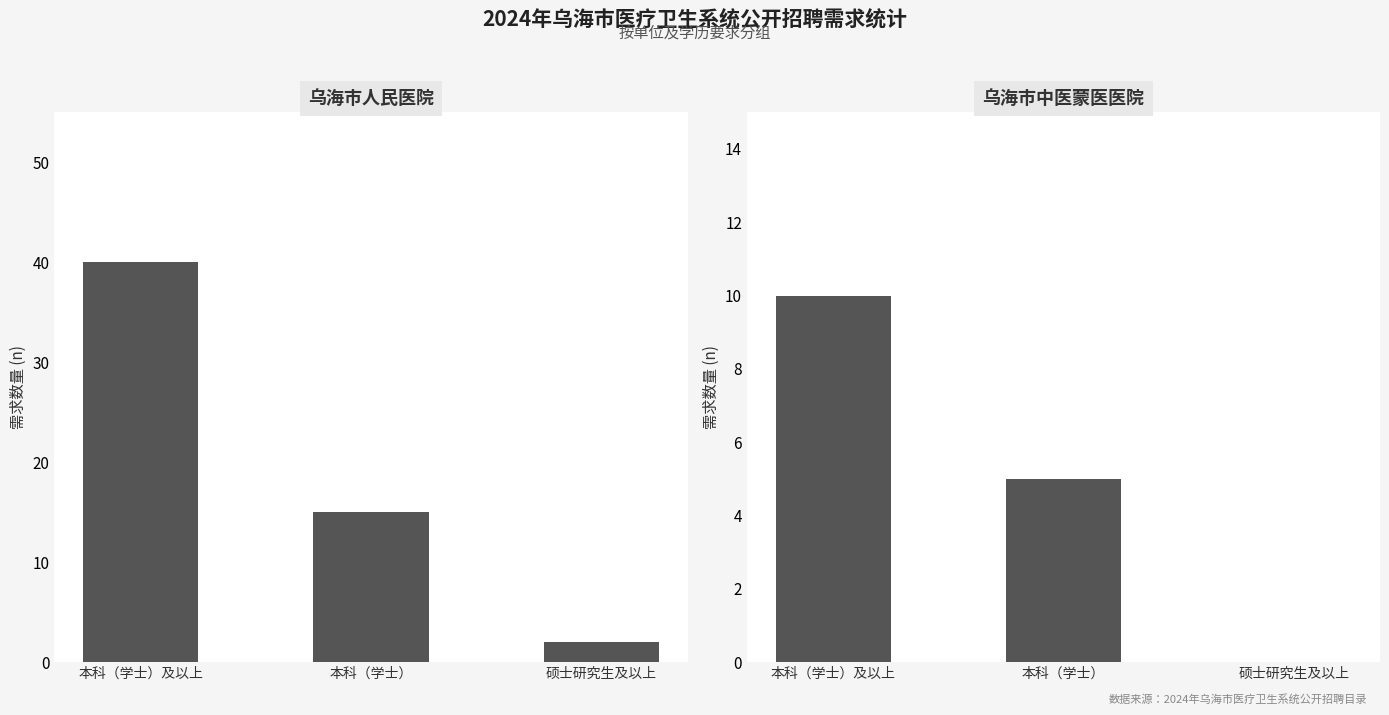

The 乌海市人民医院 series shows 2 at 硕士研究生及以上. True or false?

True